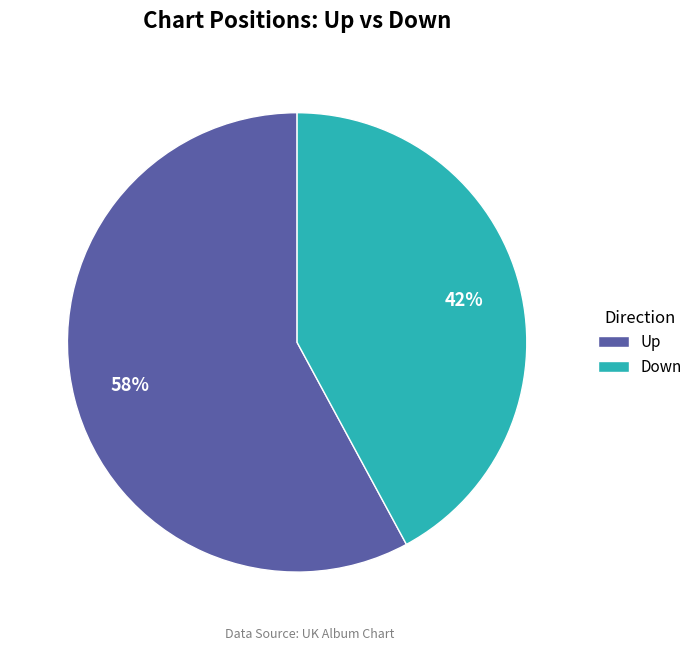

Is it true that Down is 42% of the pie?

True